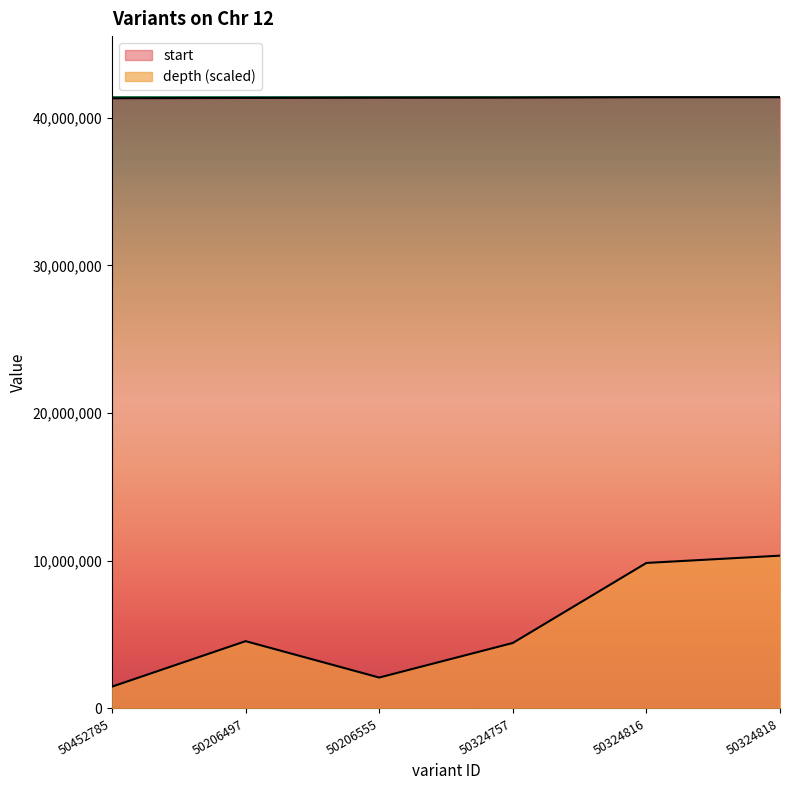

Between 50324757 and 50324816, which series saw the biggest shift?

depth